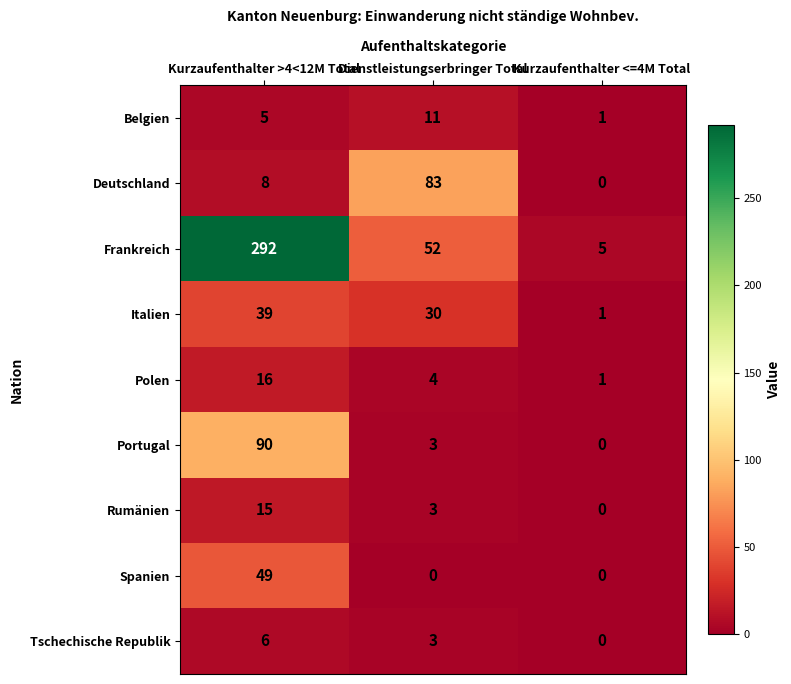

At how many categories does at least one series exceed 45?

2